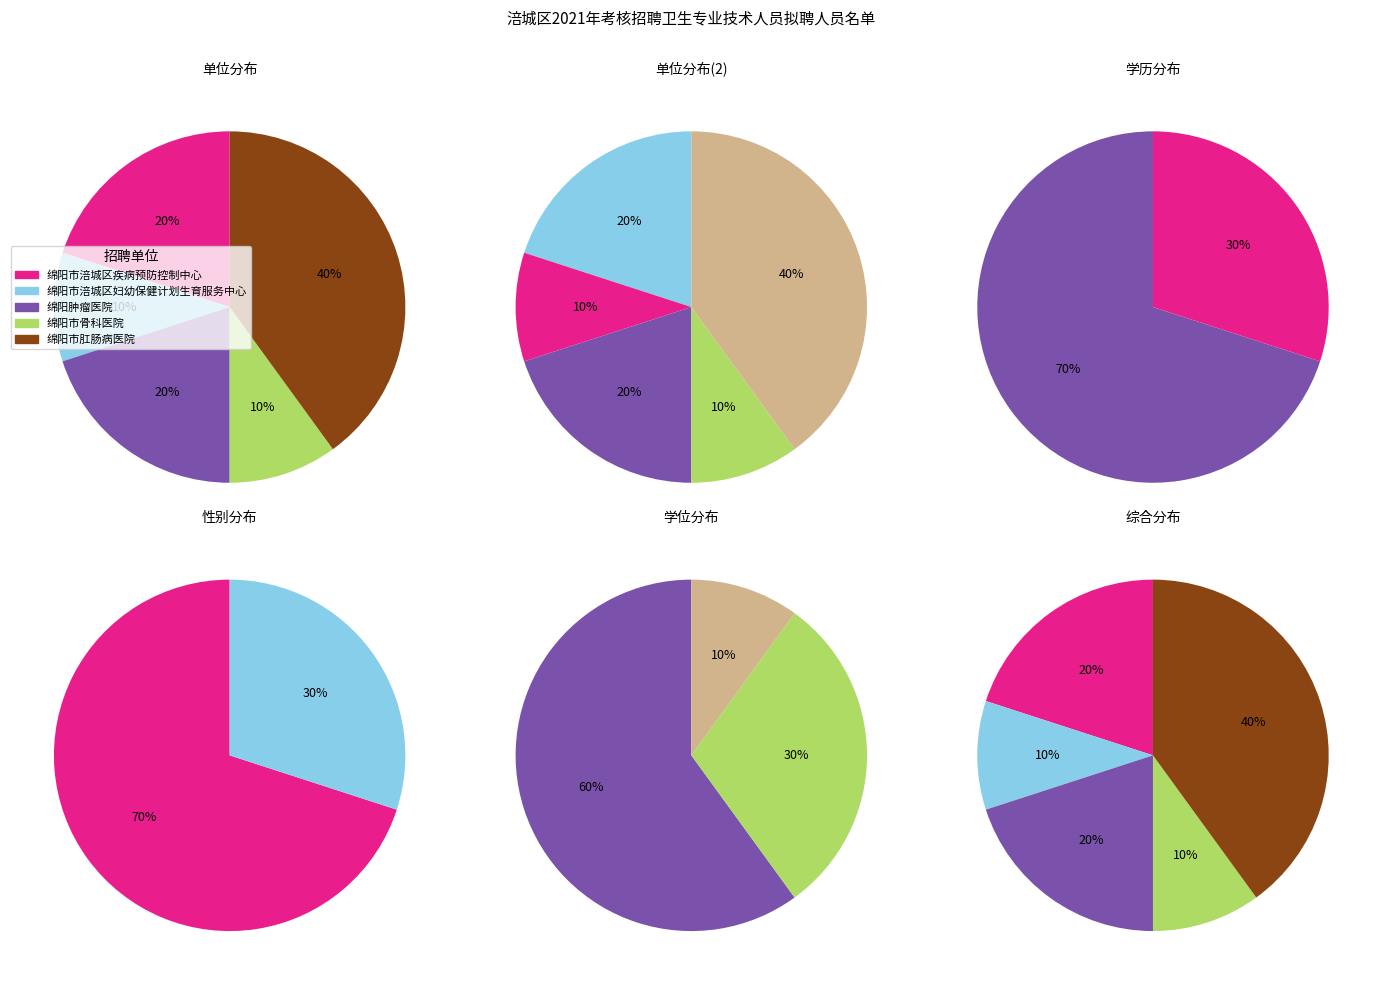

To the nearest percent, what is the combined percentage of 绵阳市骨科医院 and 绵阳市肛肠病医院?

50%